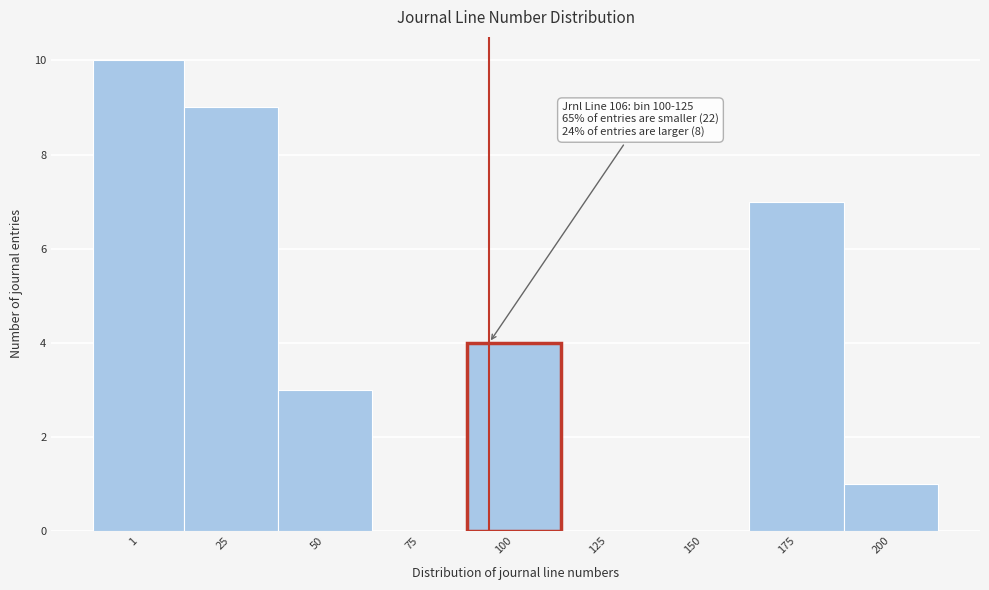

Reading left to right, list all the values displayed in this chart.

1=10	25=9	50=3	75=0	100=4	125=0	150=0	175=7	200=1